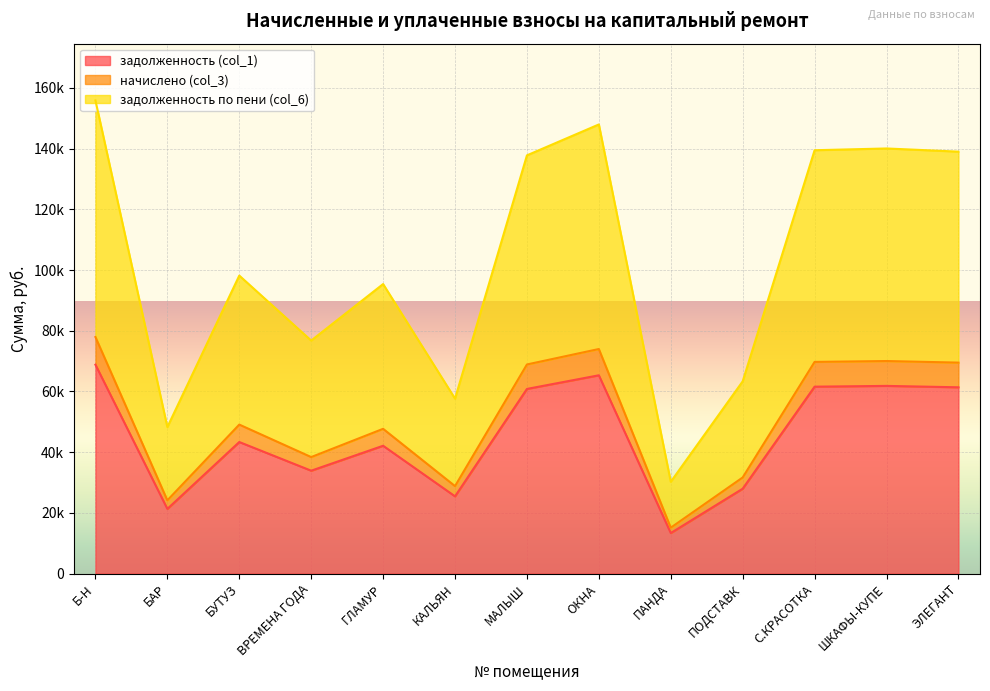

What is the average value of the начислено (col_3) series?

51155.2